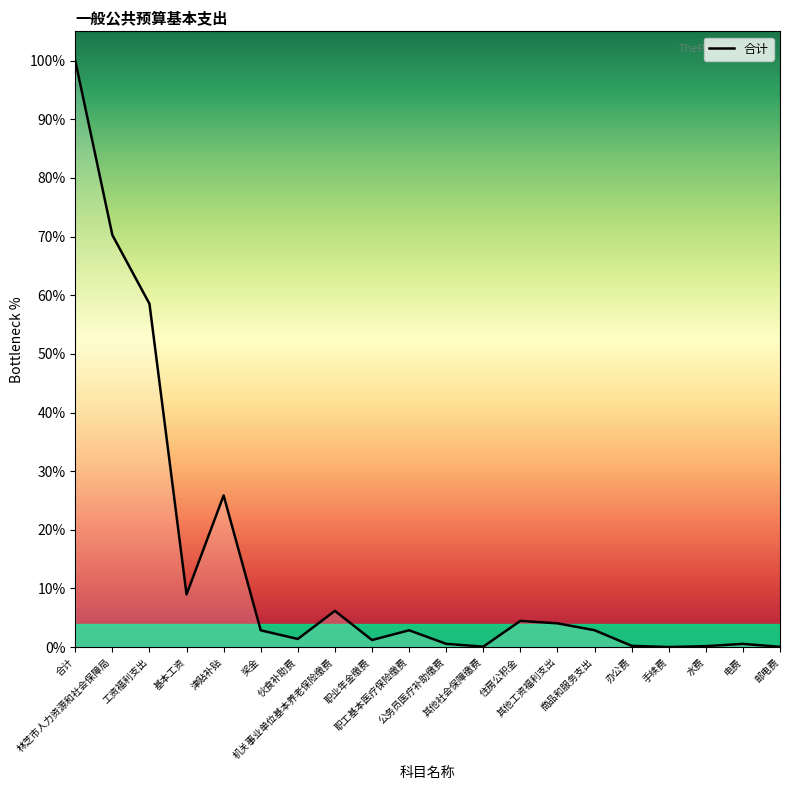

Does the chart display data point markers on the line(s)?

No